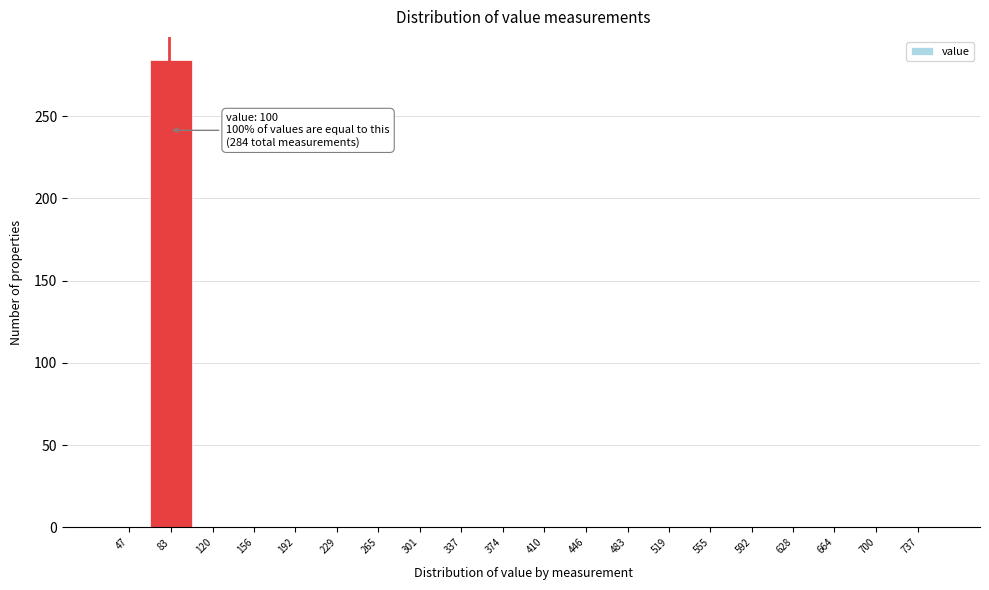

Reading left to right, extract all data points from this chart.

47=0	83=284	120=0	156=0	192=0	229=0	265=0	301=0	337=0	374=0	410=0	446=0	483=0	519=0	555=0	592=0	628=0	664=0	700=0	737=0